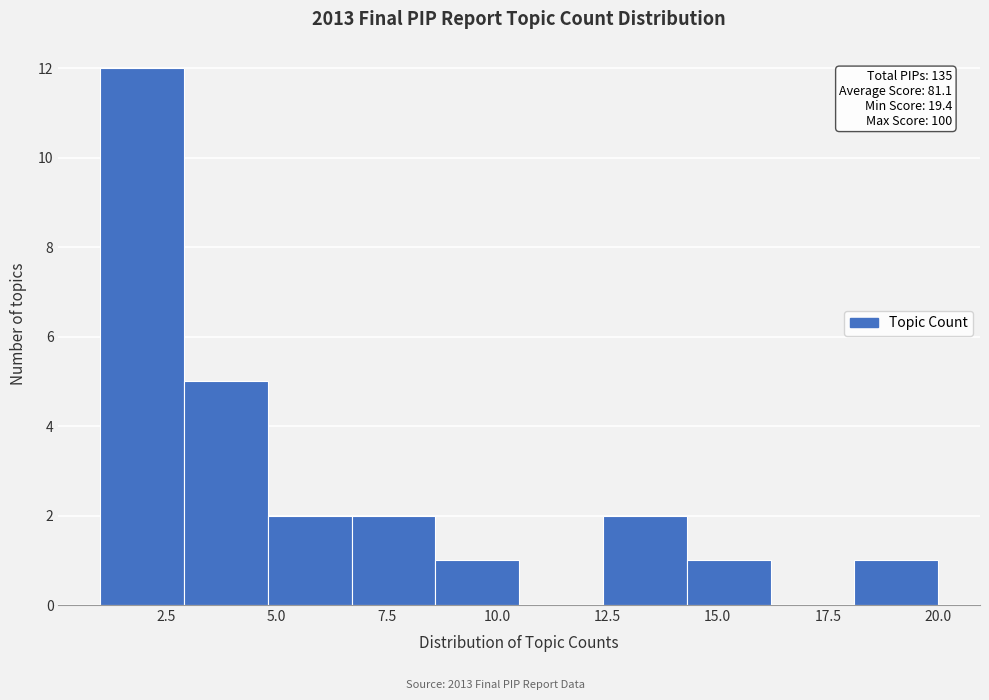

Around what value on the x-axis is the tallest bar? Give the approximate position of its centre, as read against the axis.

2.0